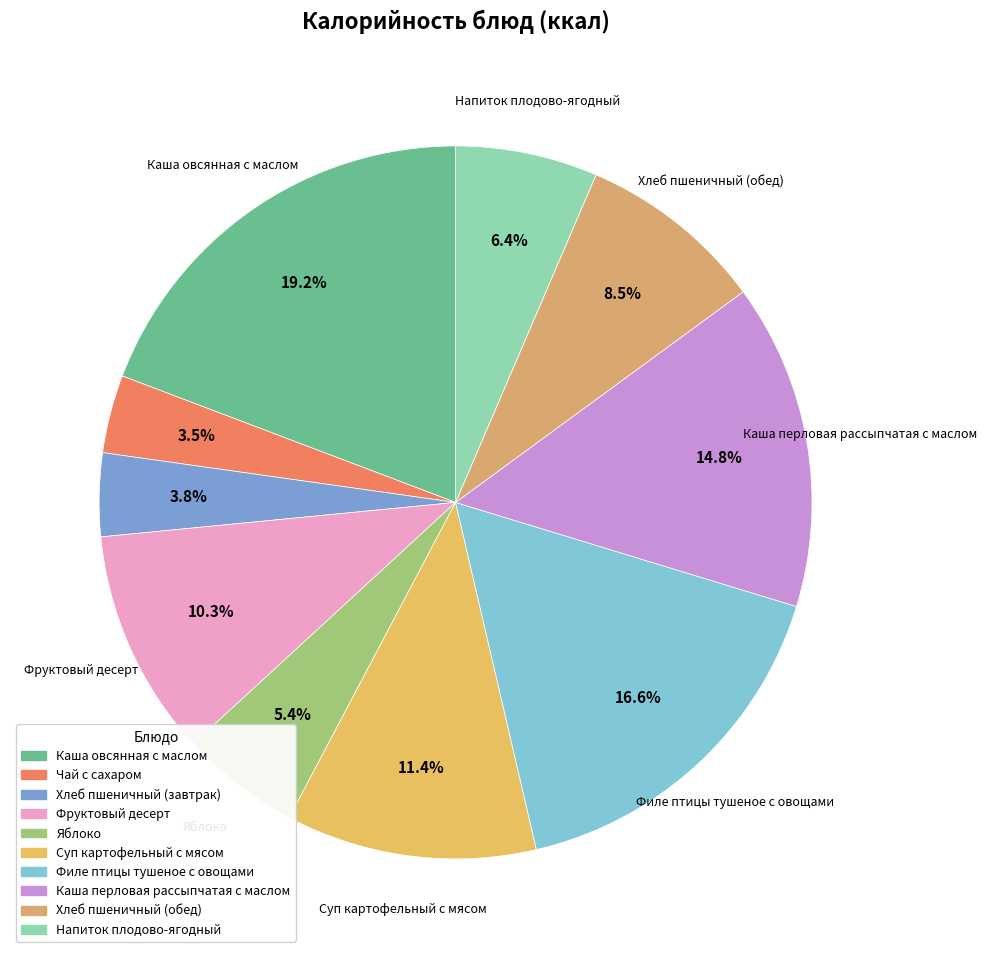

What is the largest slice in the pie chart?

Каша овсянная с маслом